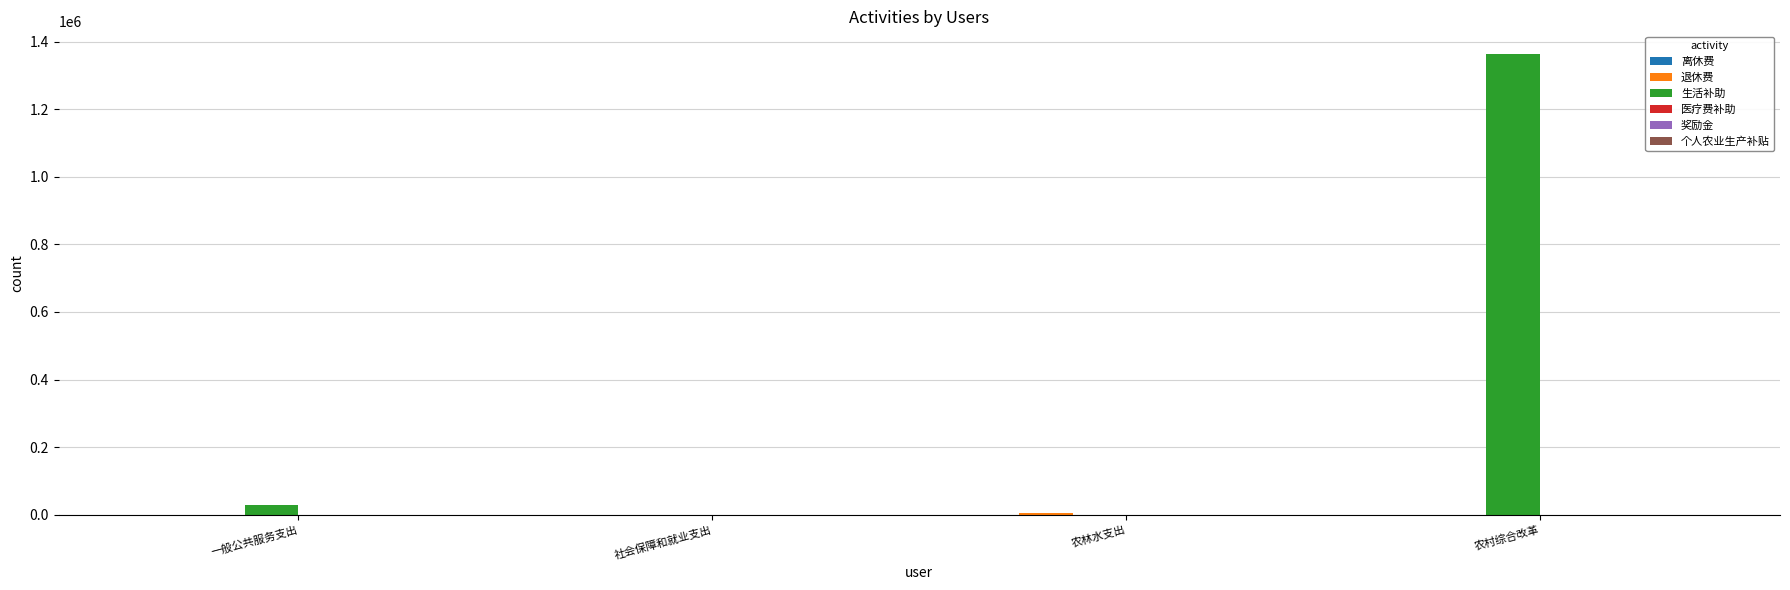

At which category is the sum across all series the highest?

农村综合改革